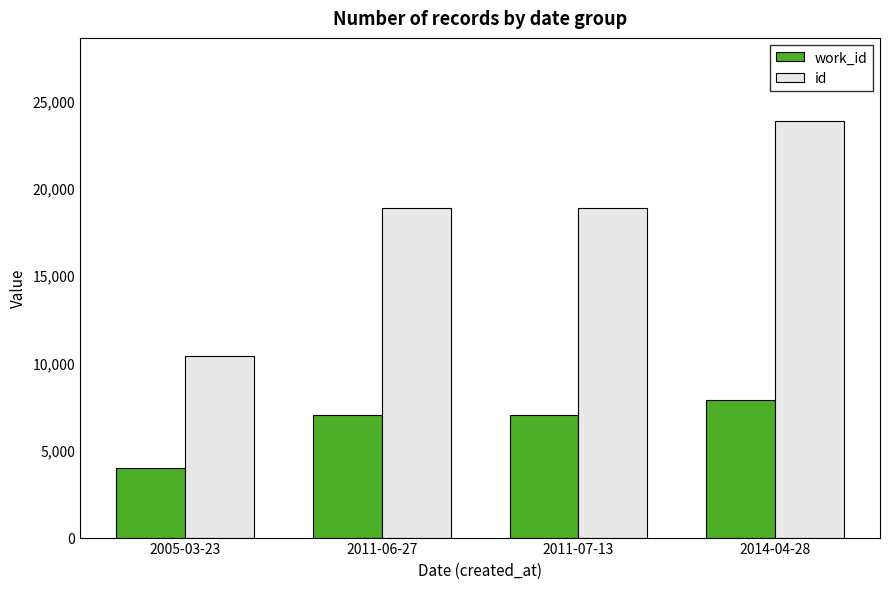

How many bars are there in each group?

2